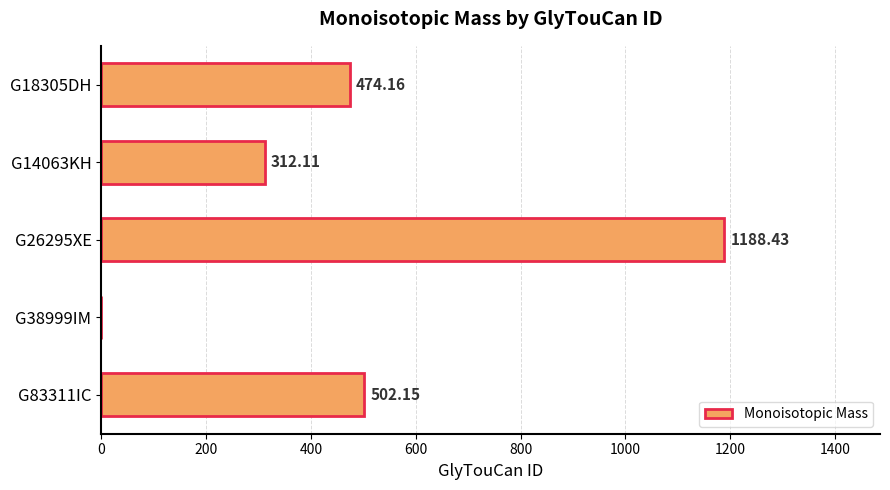

How many values are above zero?

4